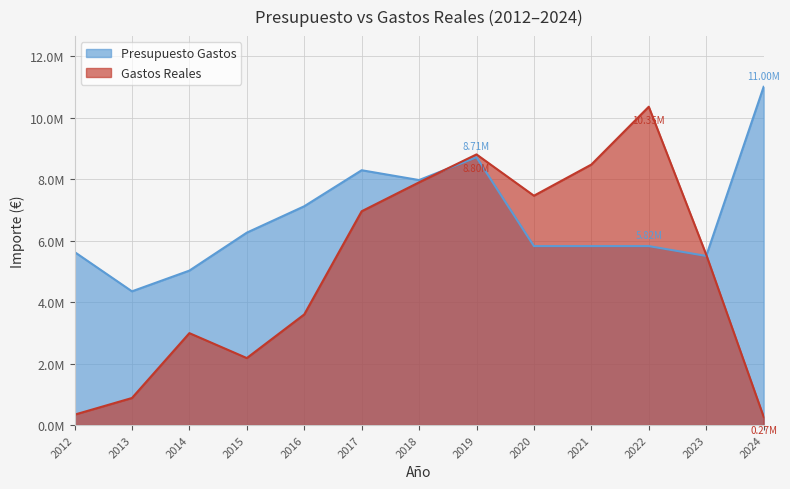

Rank the categories by Gastos Reales value from highest to lowest.

2022, 2019, 2021, 2018, 2020, 2017, 2023, 2016, 2014, 2015, 2013, 2012, 2024